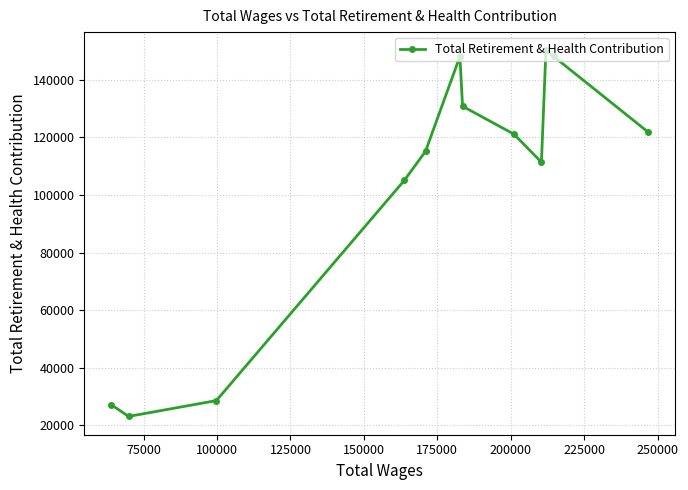

What is the value of the 5th point from the left?

115167